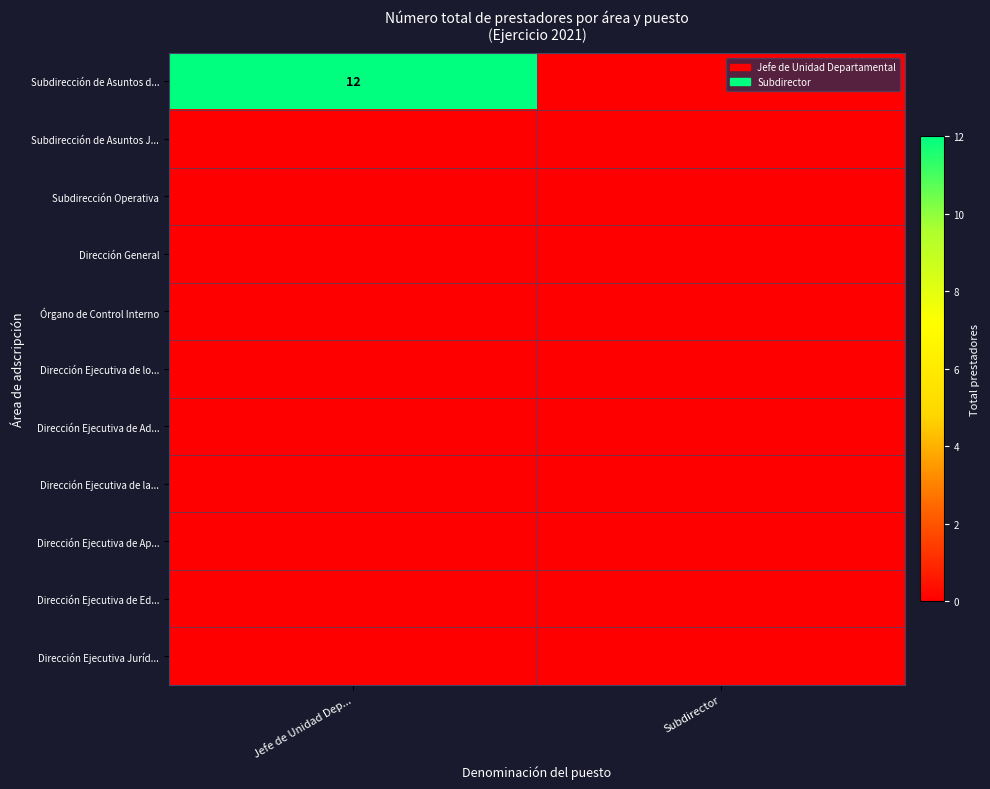

Is it true that Dirección Ejecutiva de lo... equals 0 at Subdirector?

True